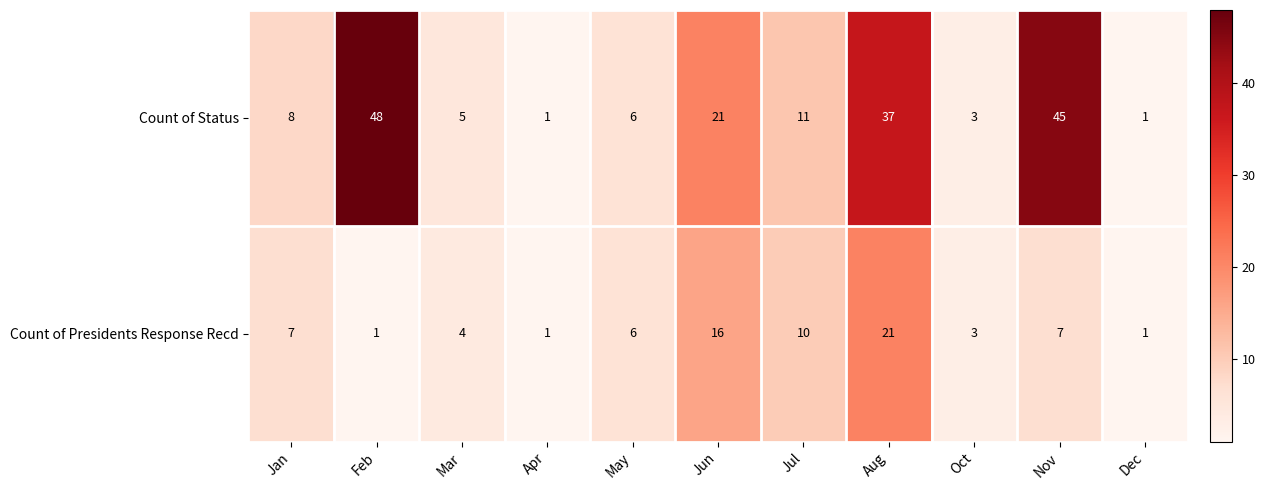

What is the average value of the Count of Status series?

17